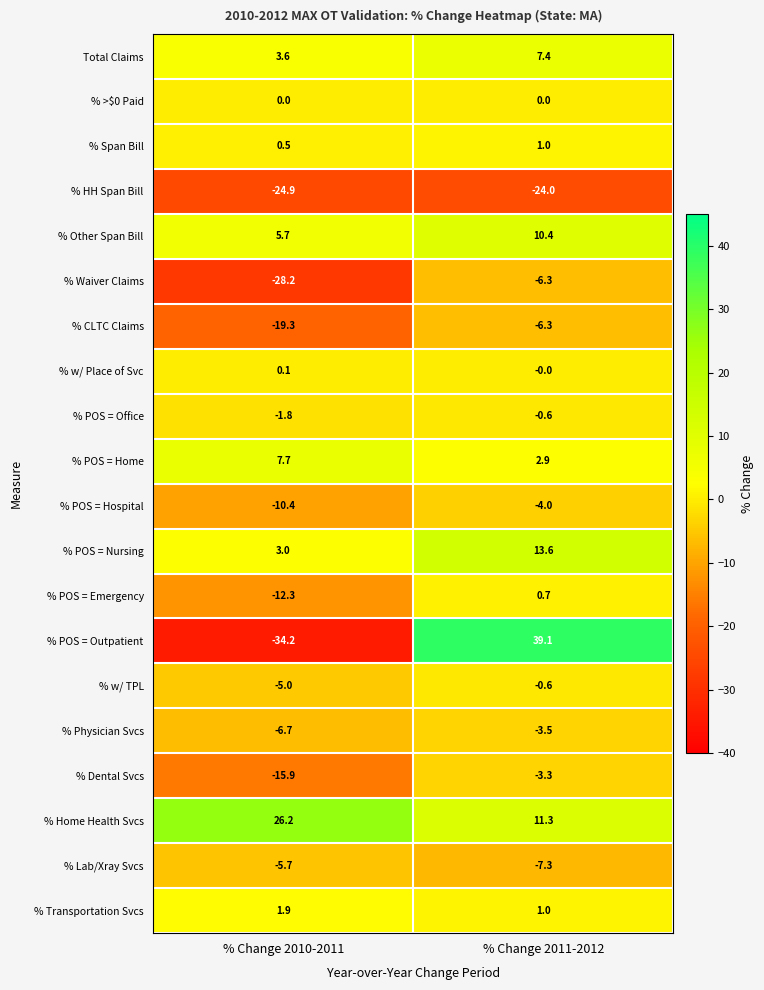

Which category has the highest value across all series?

% Change 2011-2012